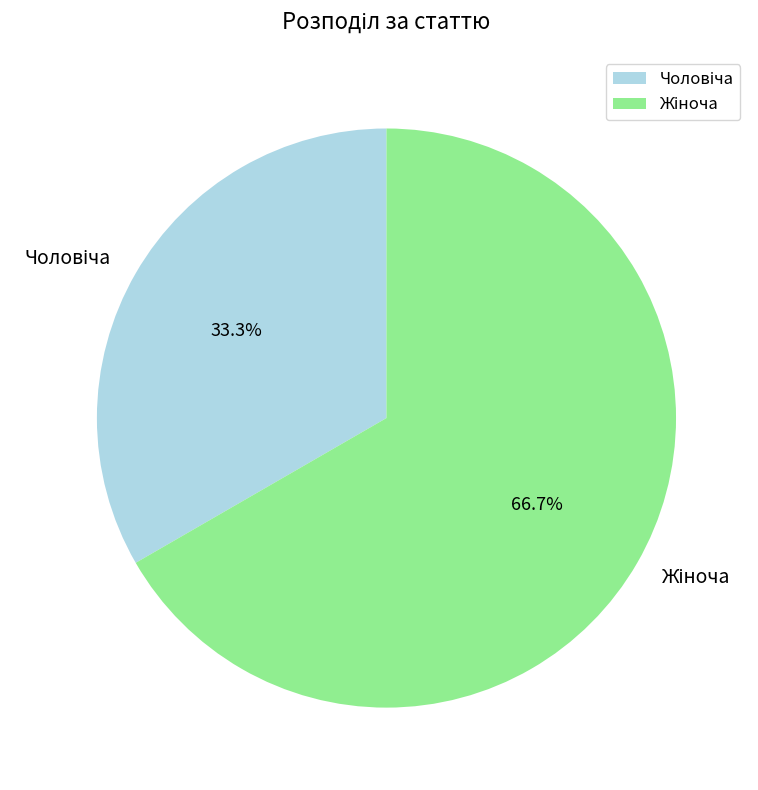

Is there any slice that represents more than half of the pie?

Yes